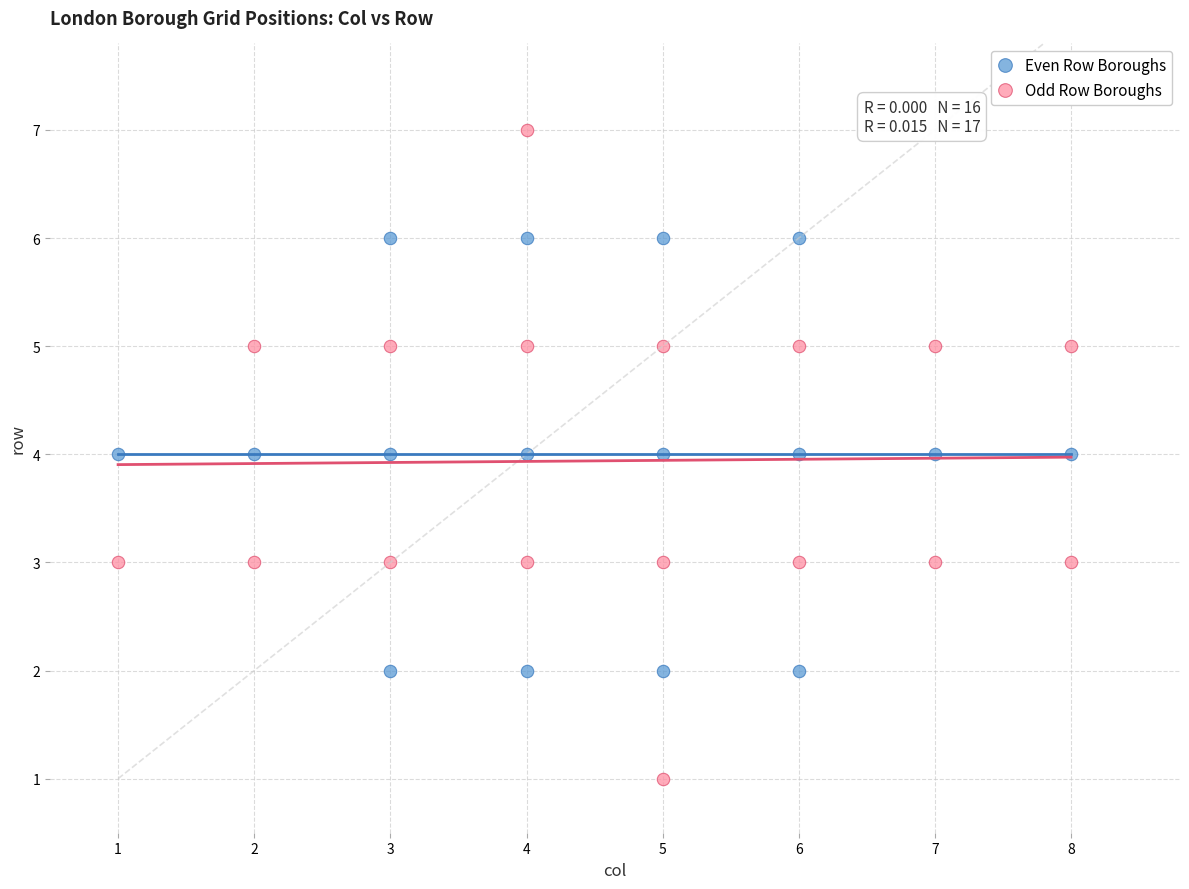

Which series contains the highest Y value?

Odd Row Boroughs